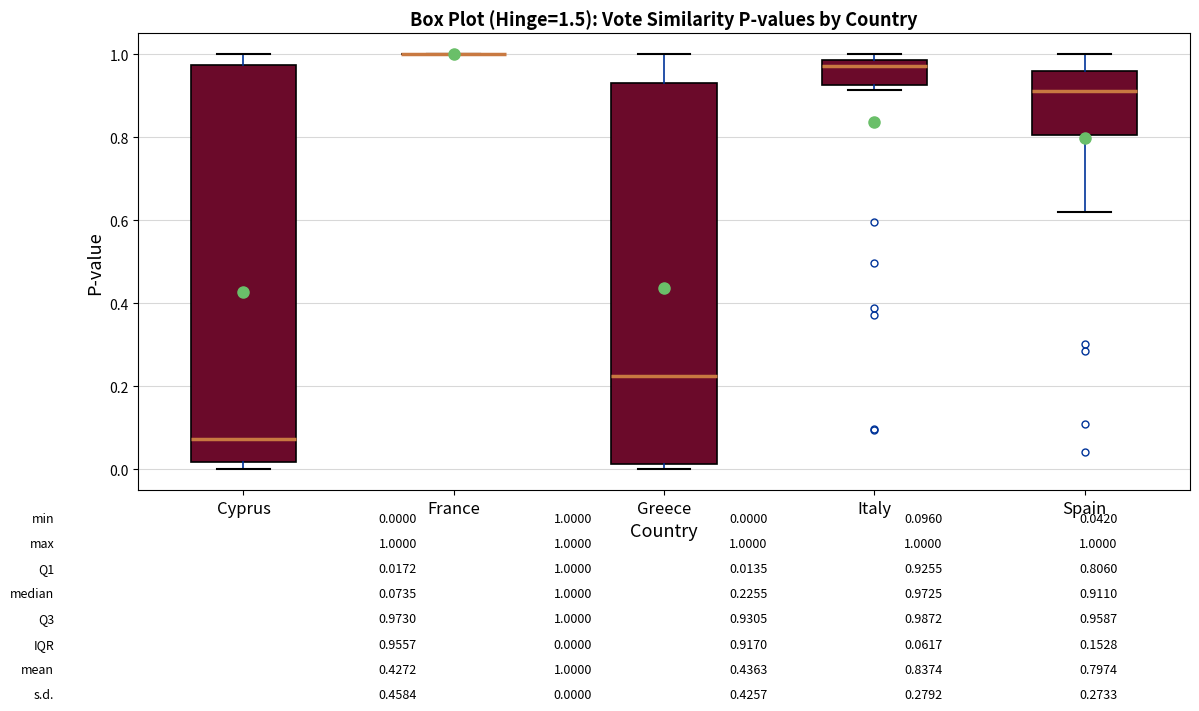

Which box is the tallest, from its lower edge to its upper edge?

Cyprus